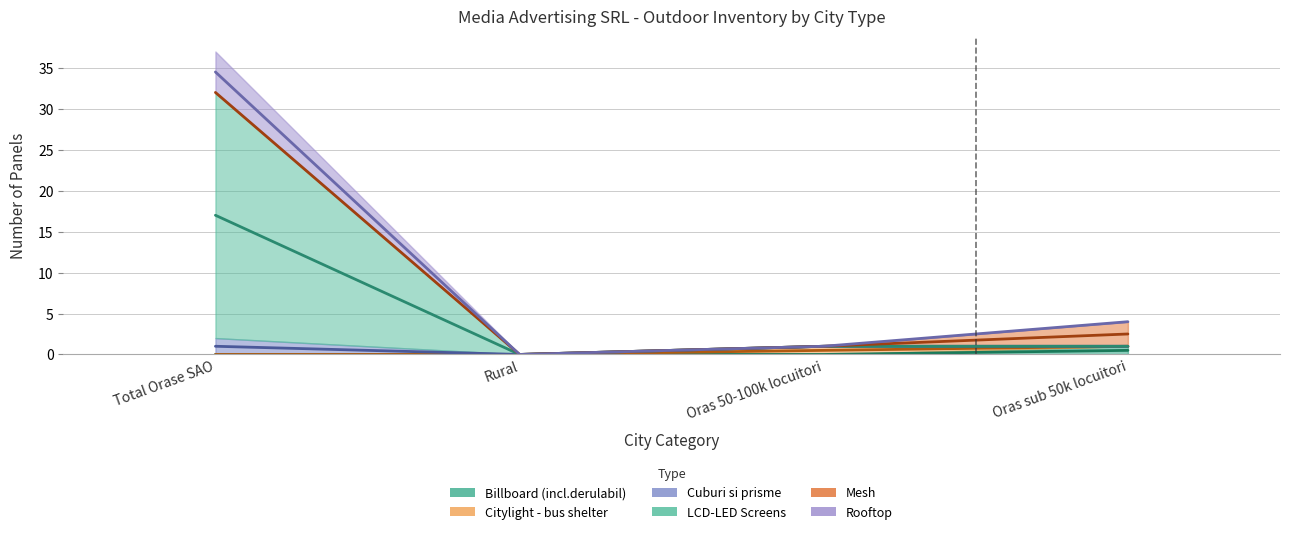

Between Oras sub 50k locuitori and Rural, which is larger?

Oras sub 50k locuitori